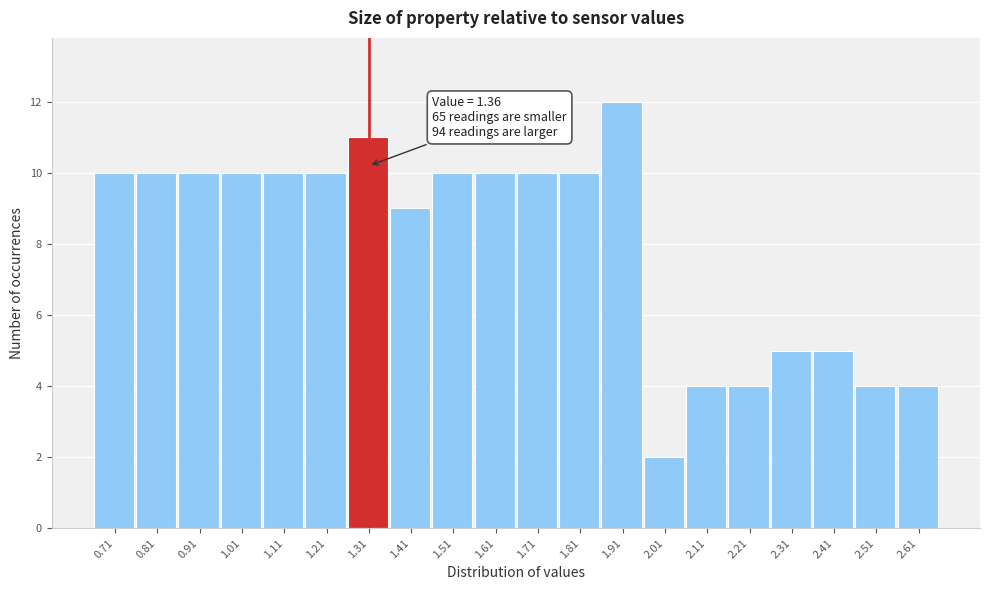

Reading left to right, what are all the values shown in this chart?

10	10	10	10	10	10	11	9	10	10	10	10	12	2	4	4	5	5	4	4